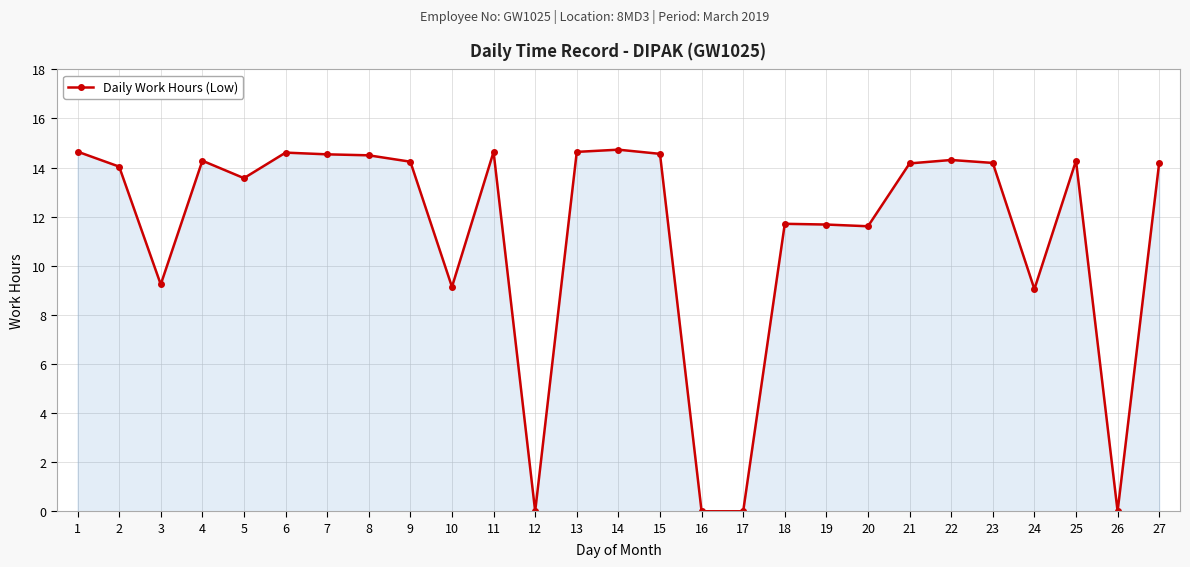

What is the value of the 5th point from the left?

13.6